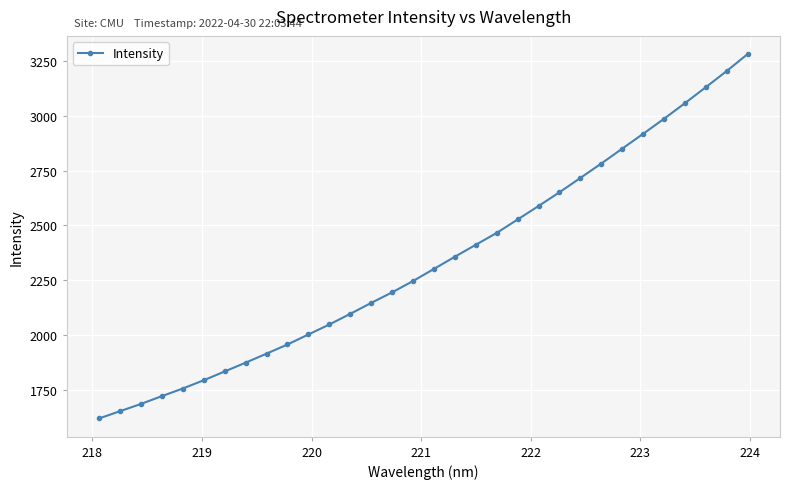

What is the maximum value shown in the chart?

3281.5